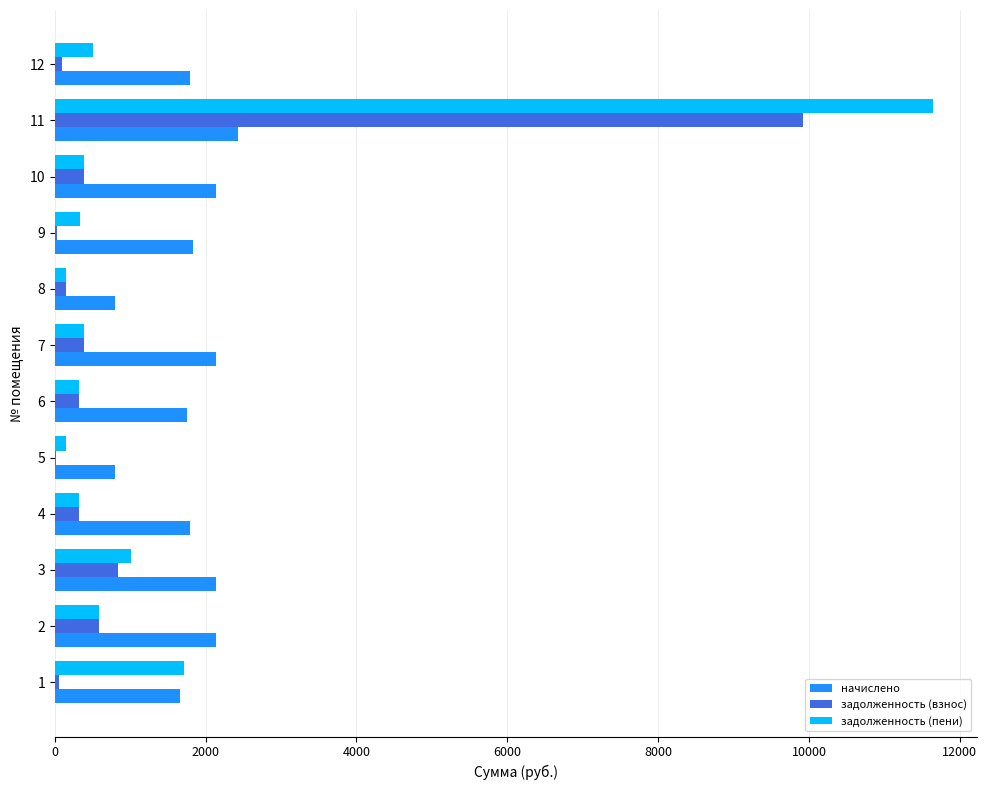

What is the maximum value for начислено?

2425.6